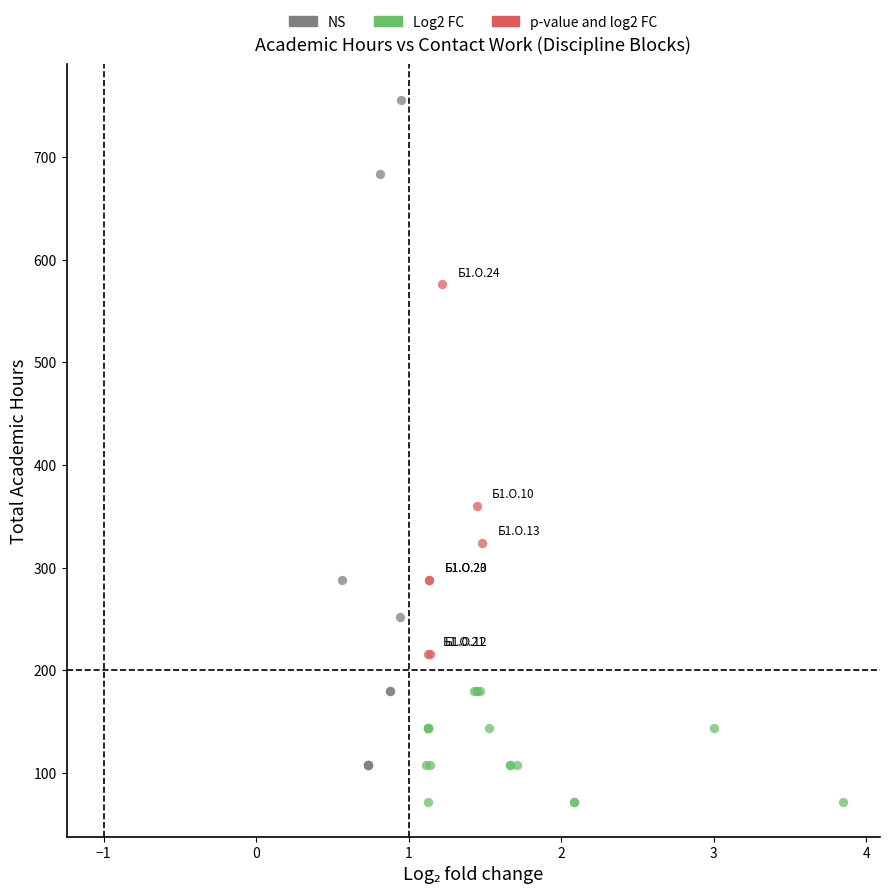

Which series contains the highest Y value?

NS